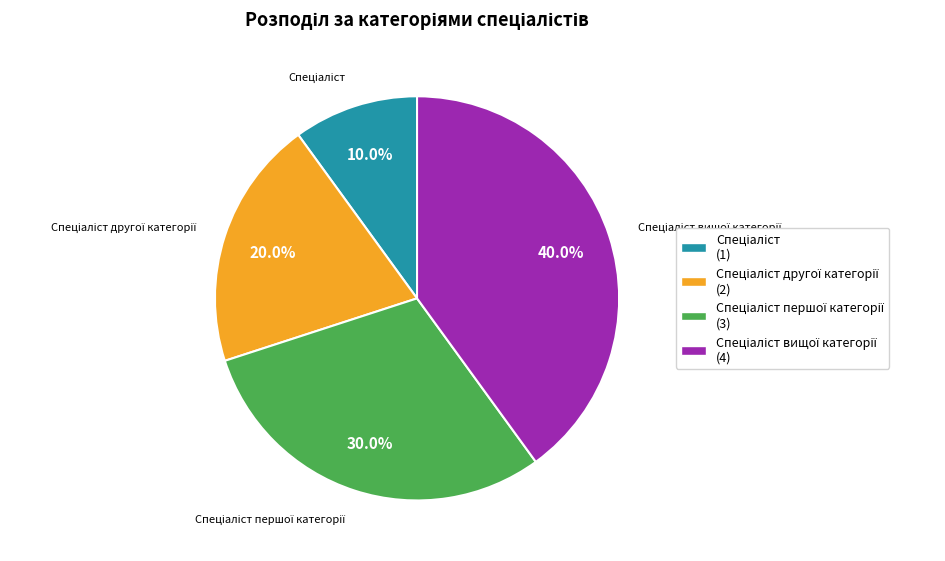

Is there any slice that represents more than half of the pie?

No